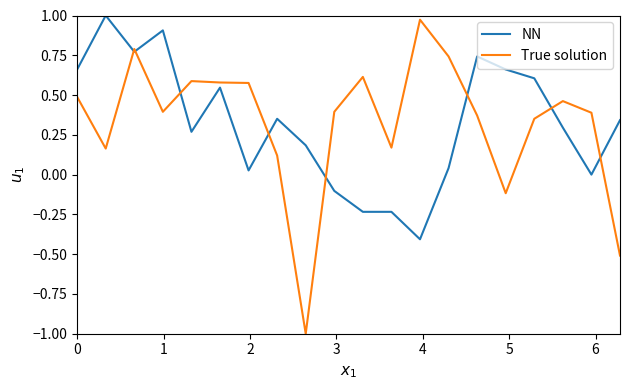

How many intersections are there between NN and True solution?

8